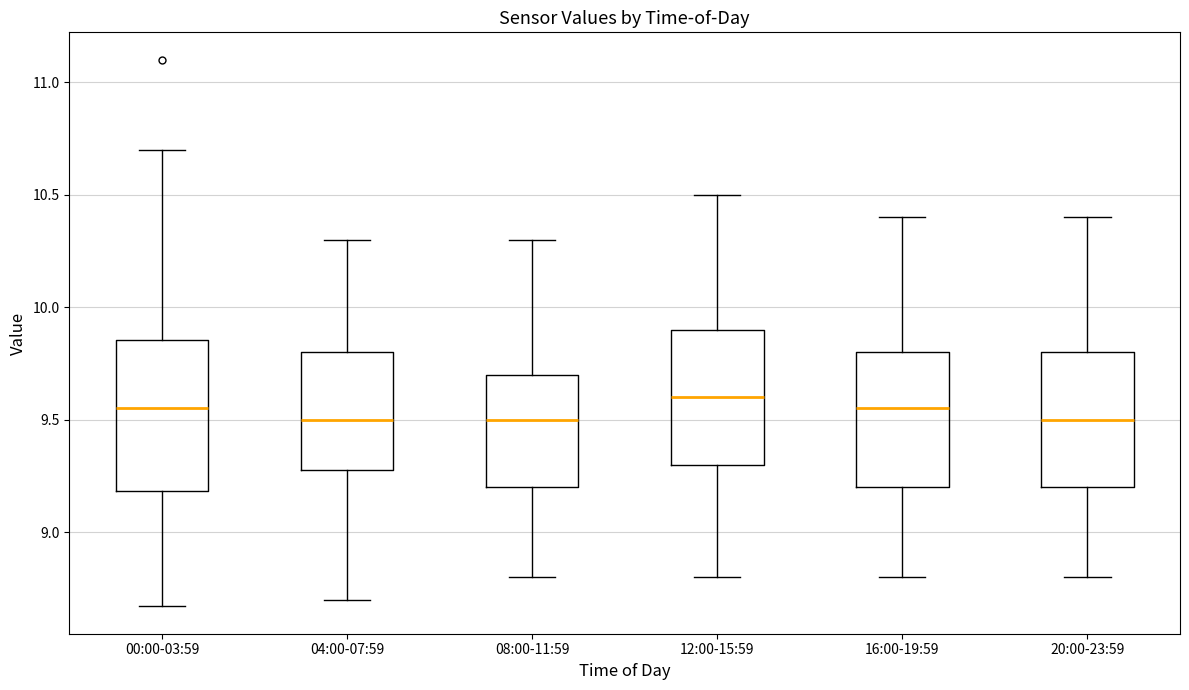

Comparing the boxes themselves (not the whiskers), which one is the tallest?

00:00-03:59